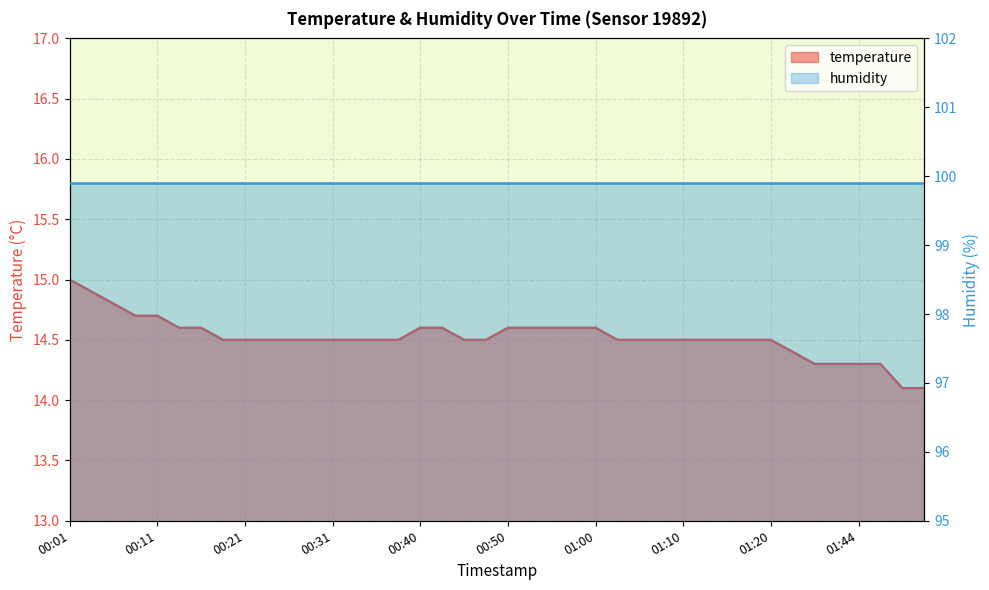

What position from the right is 00:40?

24